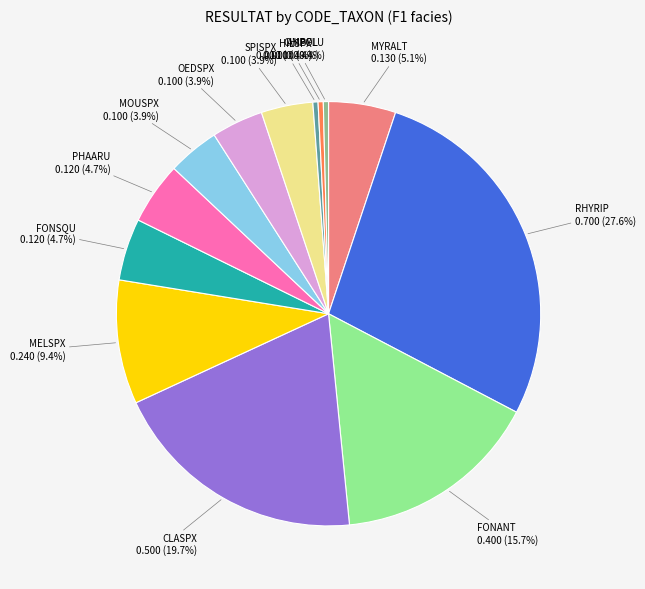

Is there any slice that represents more than half of the pie?

No